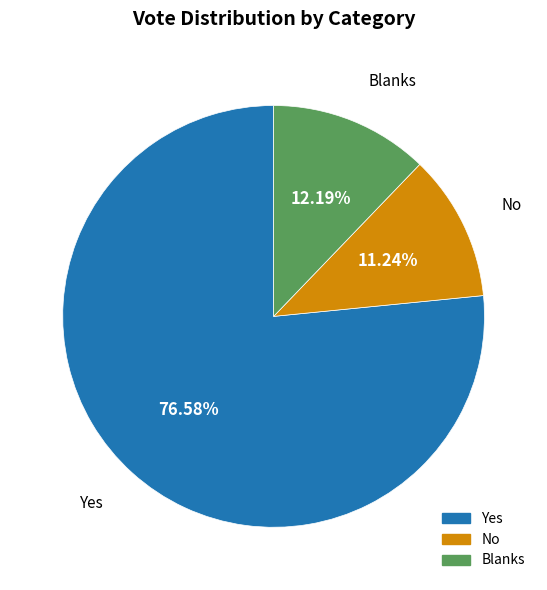

Is there a majority slice in this chart?

Yes